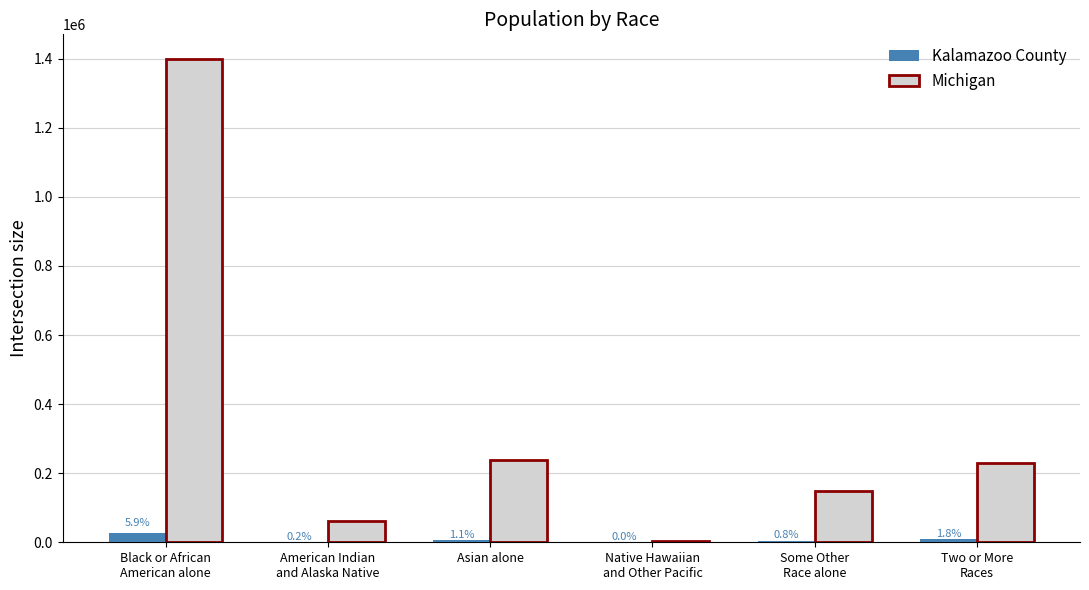

Are the bars grouped side by side (vs. stacked)?

Yes